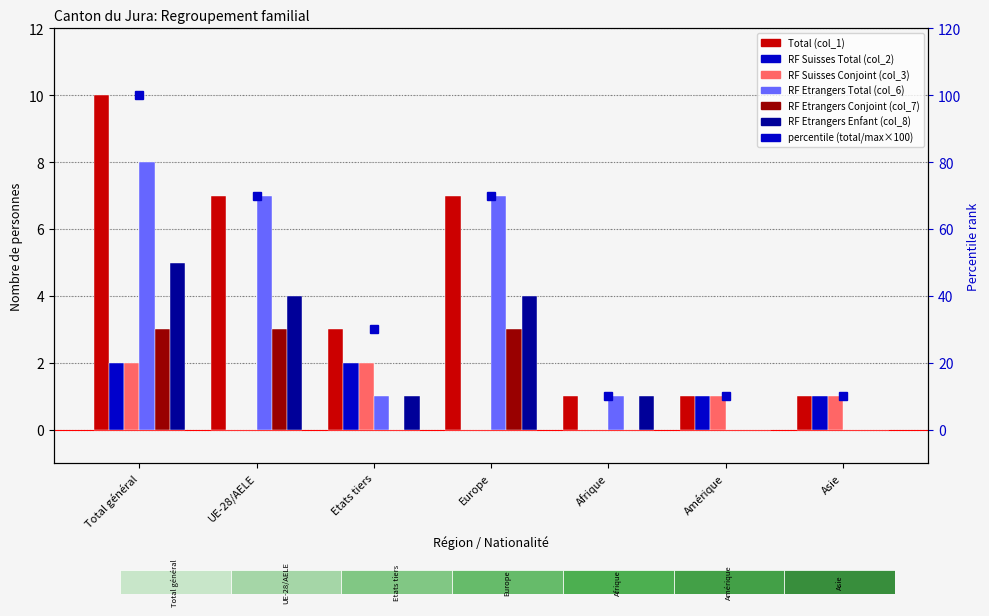

Reading right to left, what are all the values shown in this chart?

Total (col_1): 1	1	1	7	3	7	10
RF Suisses Total (col_2): 1	1	0	0	2	0	2
RF Suisses Conjoint (col_3): 1	1	0	0	2	0	2
RF Etrangers Total (col_6): 0	0	1	7	1	7	8
RF Etrangers Conjoint (col_7): 0	0	0	3	0	3	3
RF Etrangers Enfant (col_8): 0	0	1	4	1	4	5